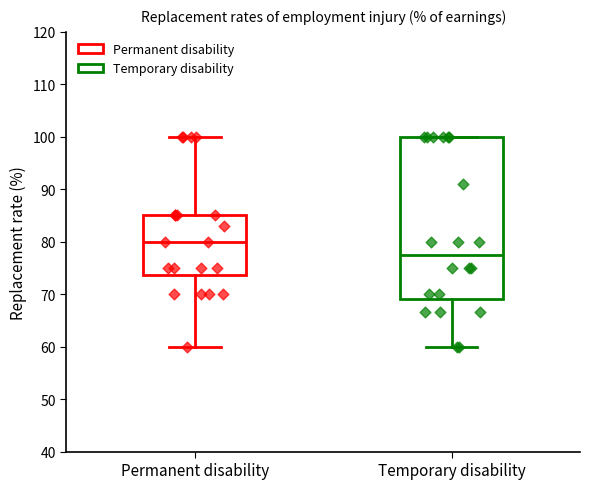

Which box's median line is the highest?

Permanent disability